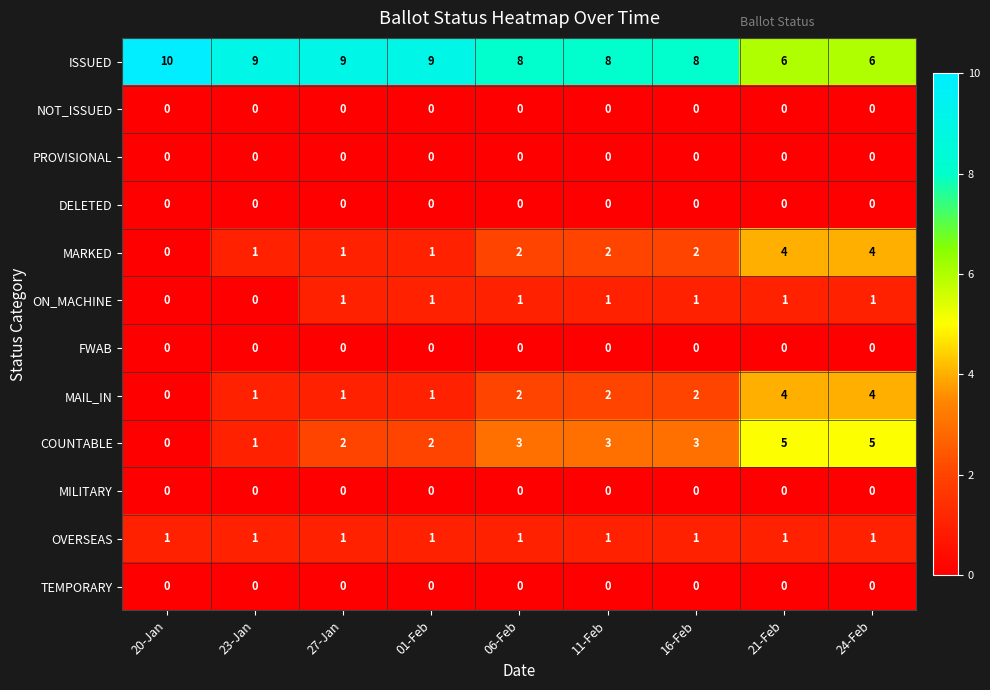

Which series has the largest range (max minus min)?

COUNTABLE